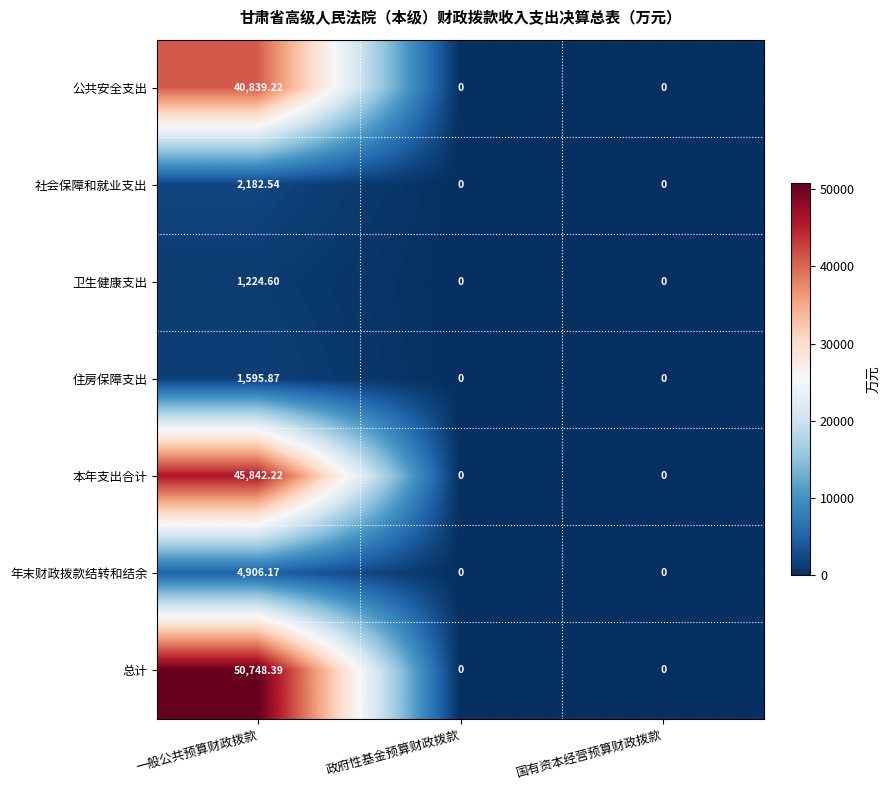

How many data points does each series have?

3